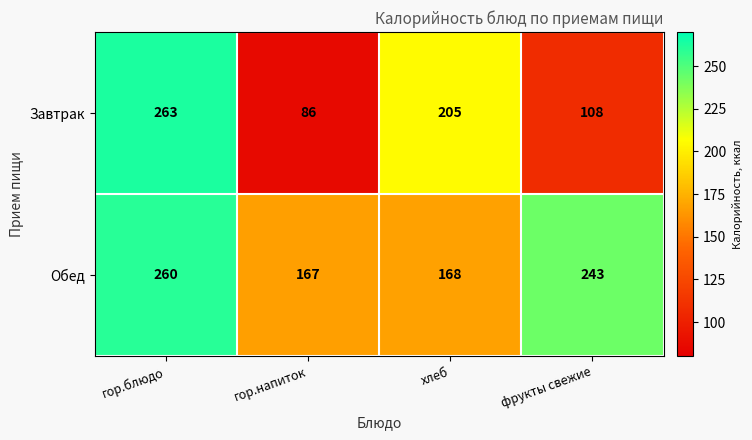

Which label corresponds to the smallest value in the chart?

гор.напиток